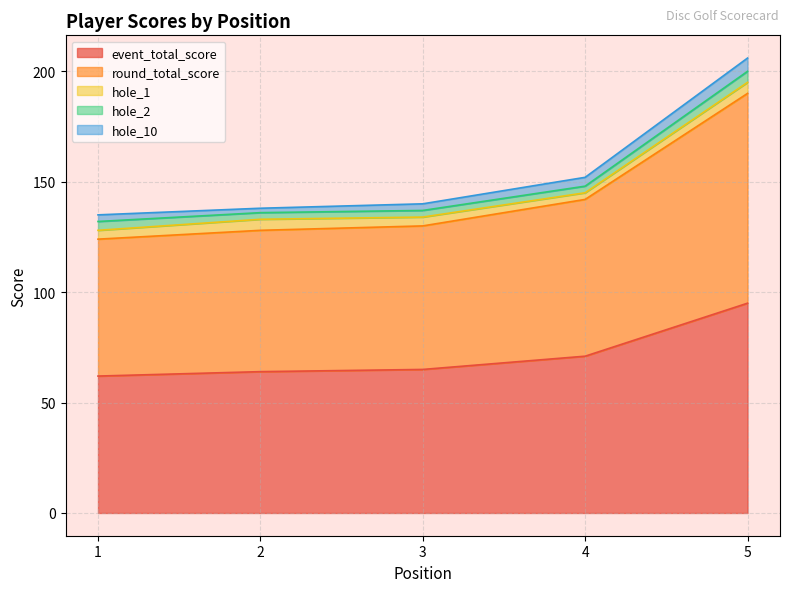

Count the number of categories in the chart.

5